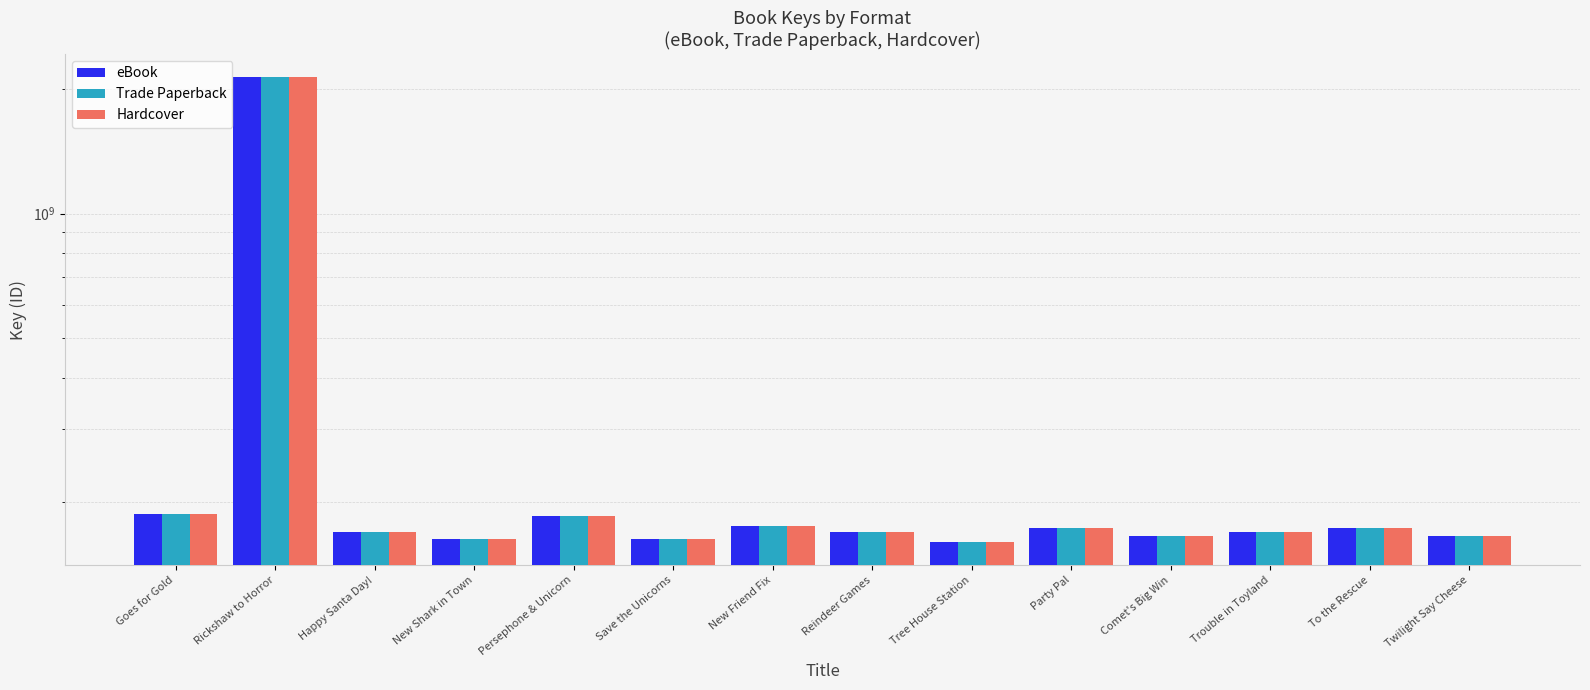

What is the total value across all series at New Shark in Town?

486908619